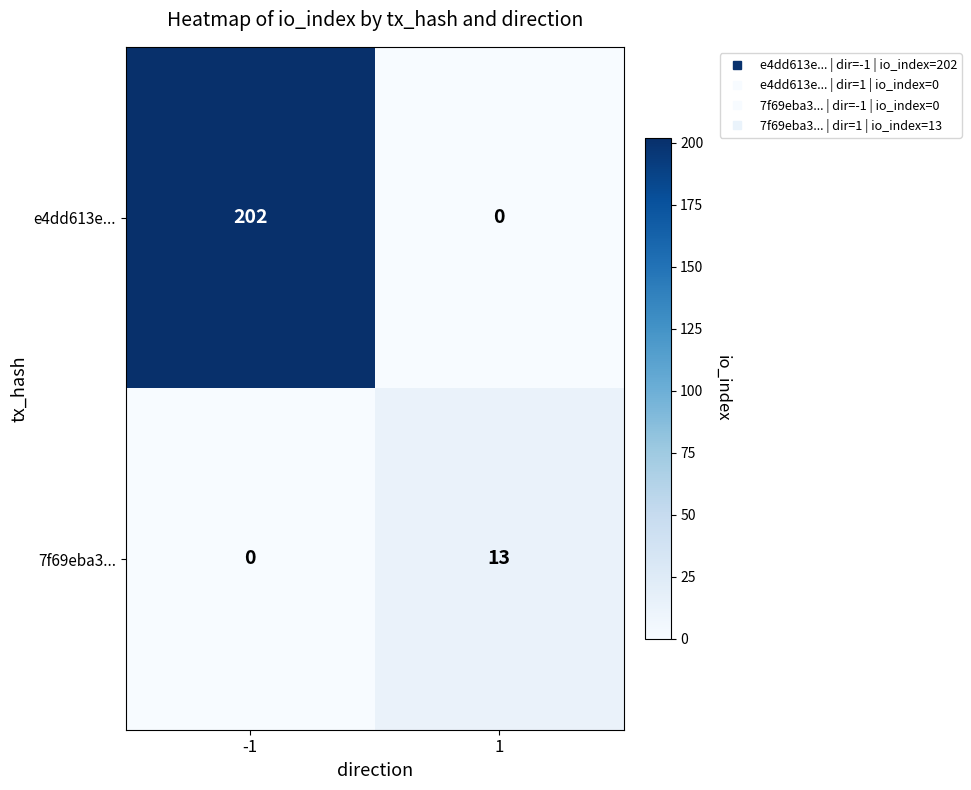

How many categories are shown in the chart?

2